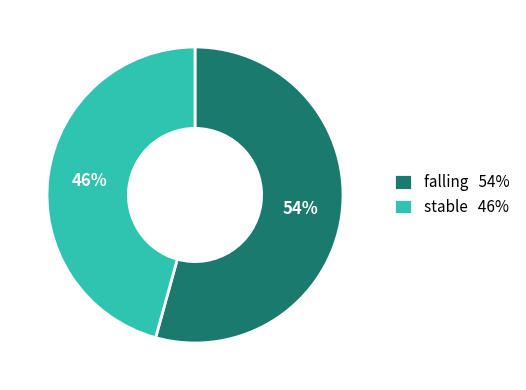

Is stable the majority of the pie?

No